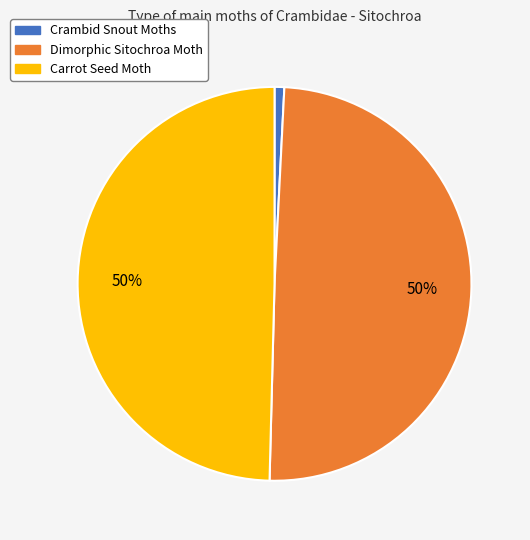

Does any single category account for the majority?

No